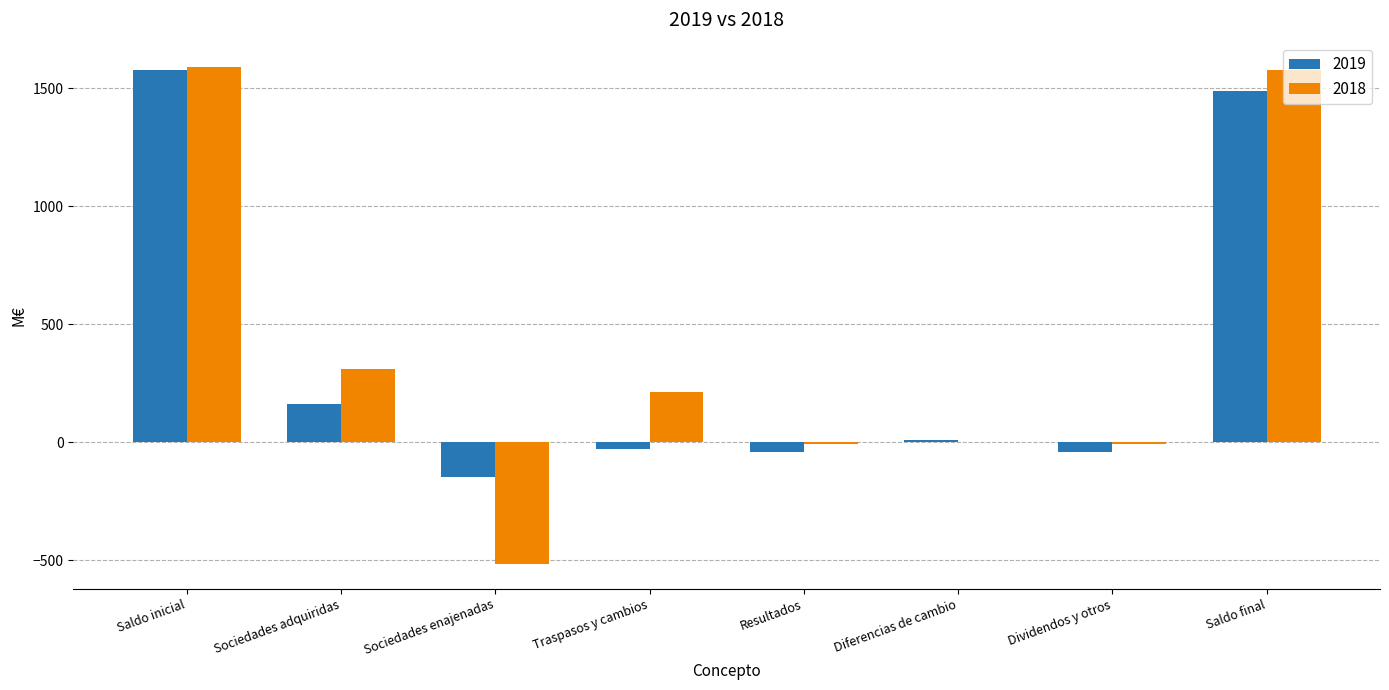

How many series are shown in this chart?

2